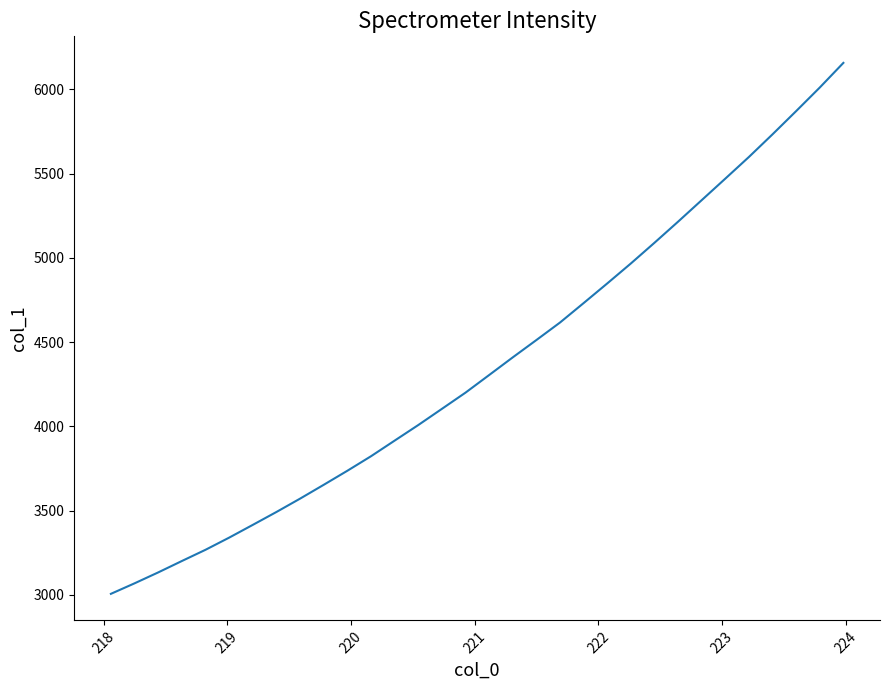

True or false: the data has more than 2 interior local peaks.

False